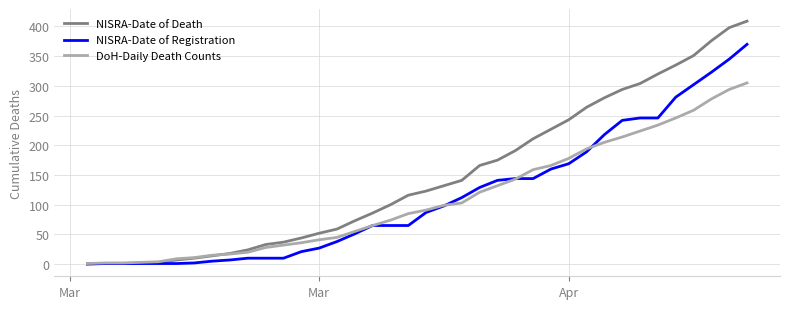

How many values in the NISRA-Date of Registration series are below 87?

19